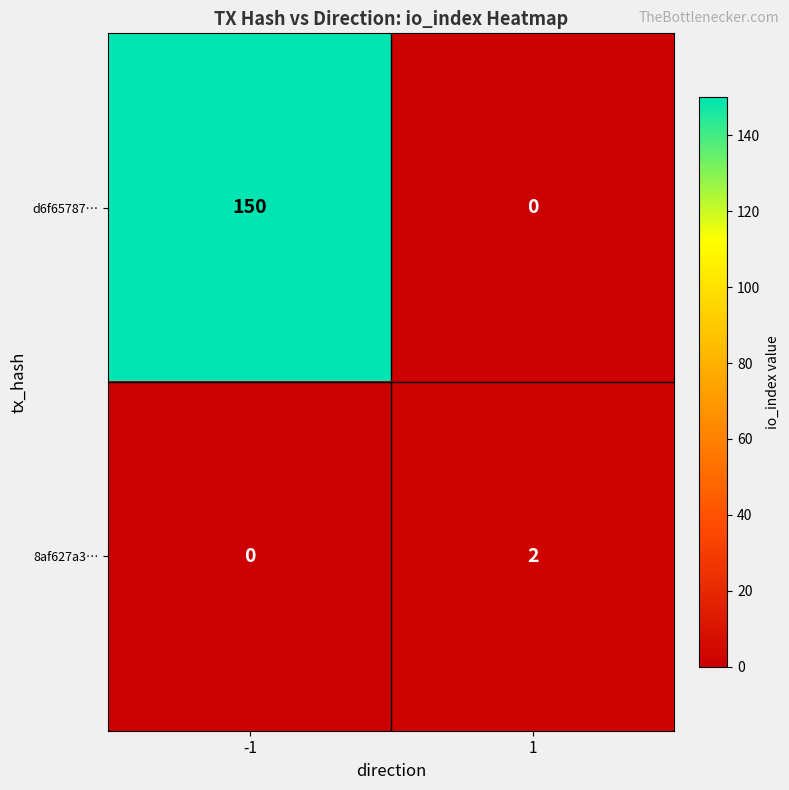

What is the sum of all d6f65787… values?

150